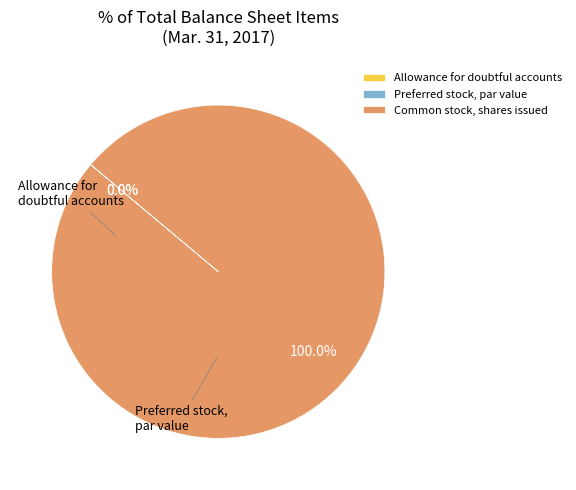

Is there any slice that represents more than half of the pie?

Yes